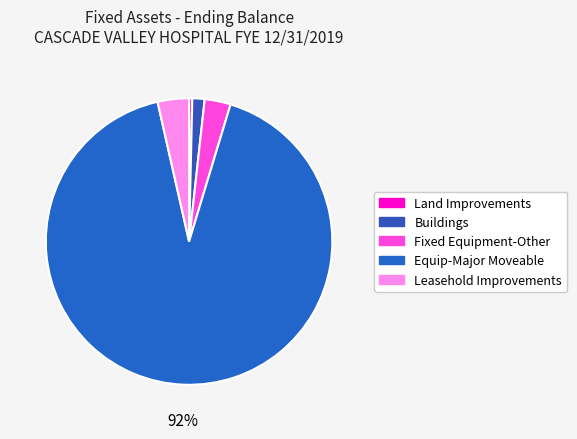

Is the sum of Buildings and Fixed Equipment-Other greater than half?

No